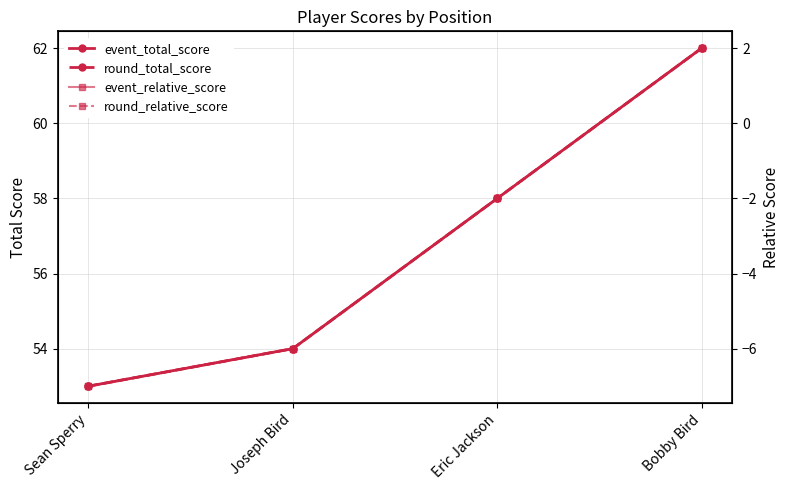

List the labels in order of event_relative_score value, smallest first.

Sean Sperry, Joseph Bird, Eric Jackson, Bobby Bird